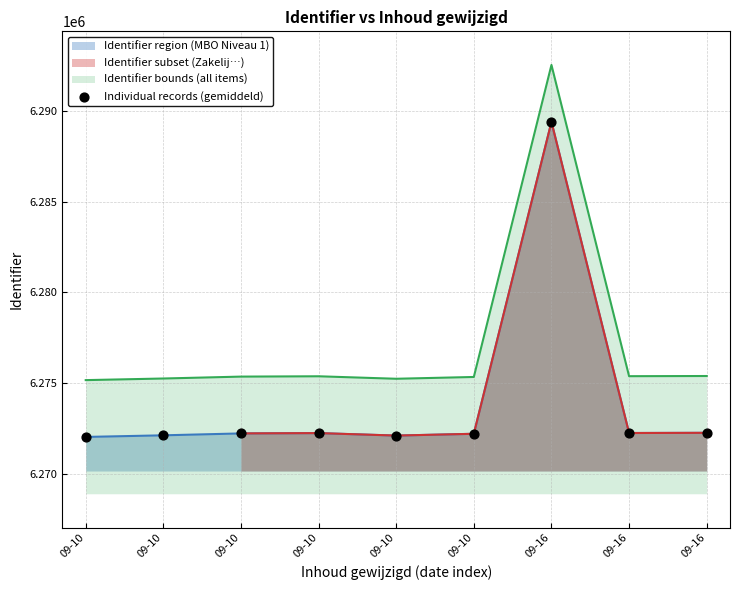

What is the ratio of the value at 09-10 to the value at 09-10?

1.0